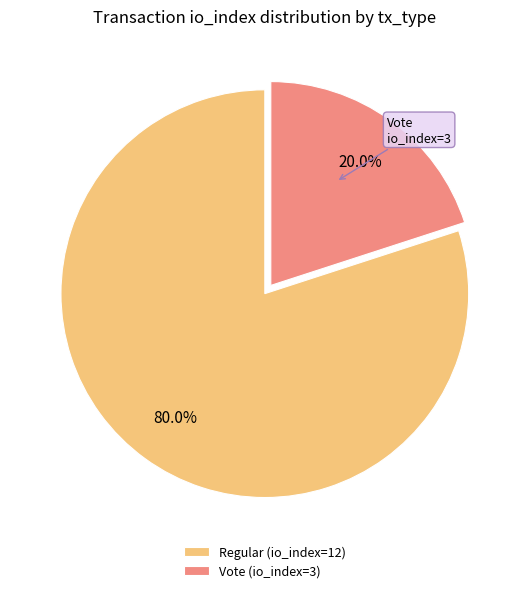

Does Vote (io_index=3) represent more than half of the total?

No